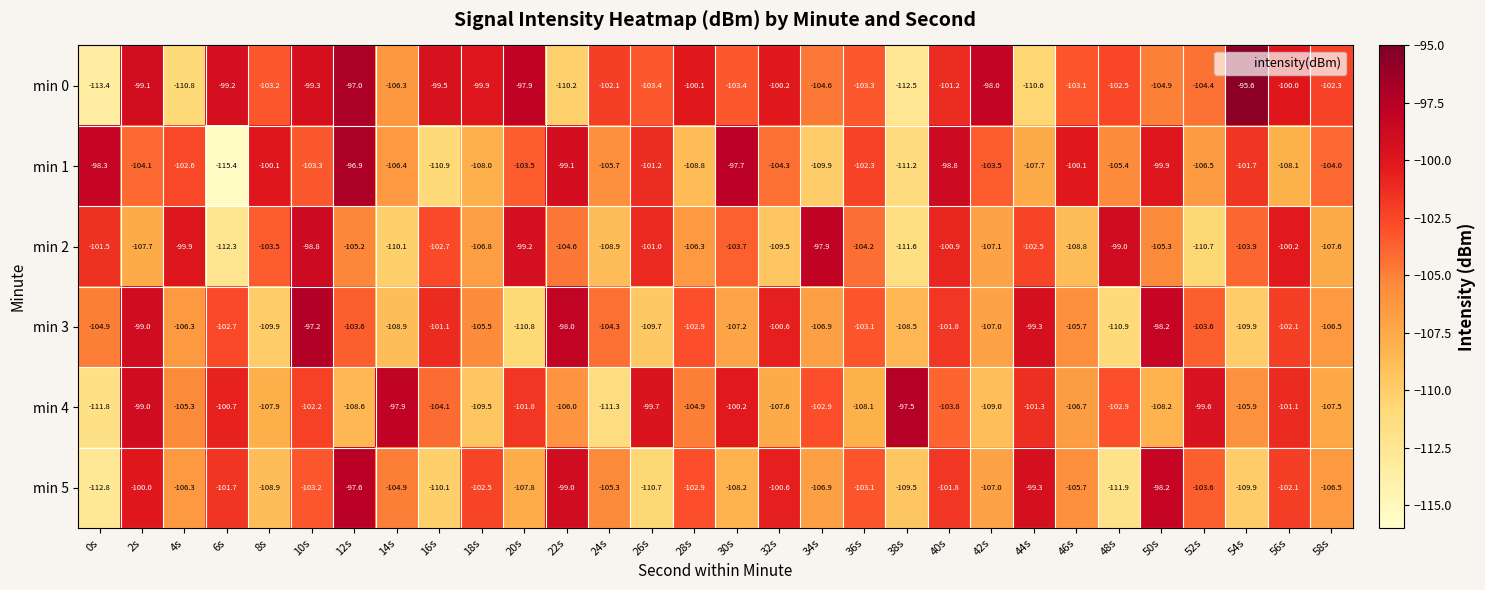

Is it true that min 1 equals -111.2 at 38s?

True